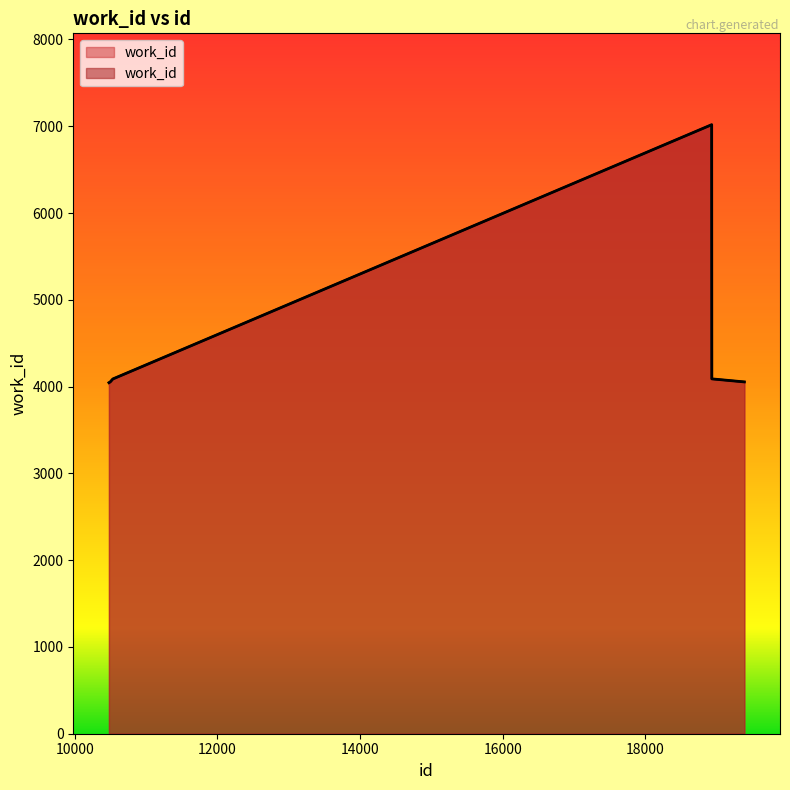

How many categories are shown in the chart?

6